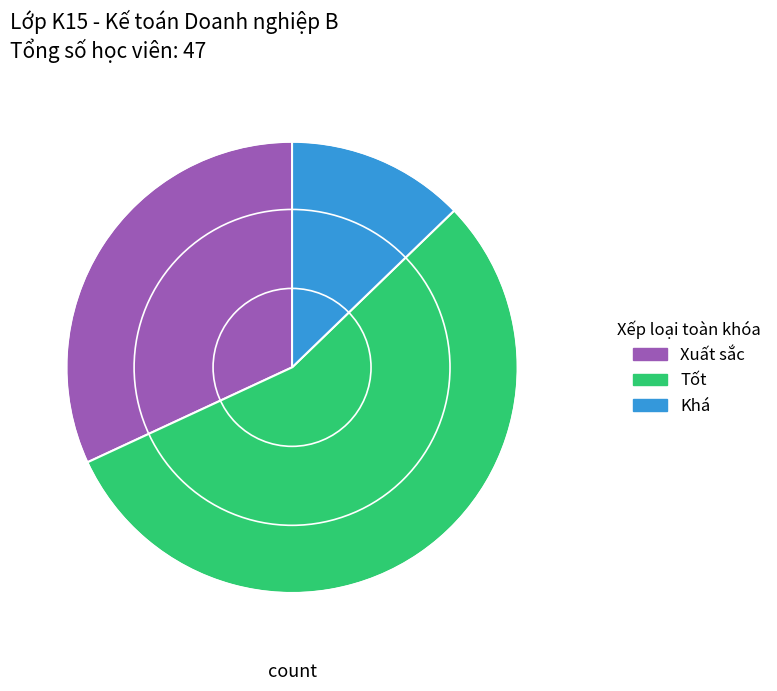

Rank the categories by value from highest to lowest.

Tốt, Xuất sắc, Khá